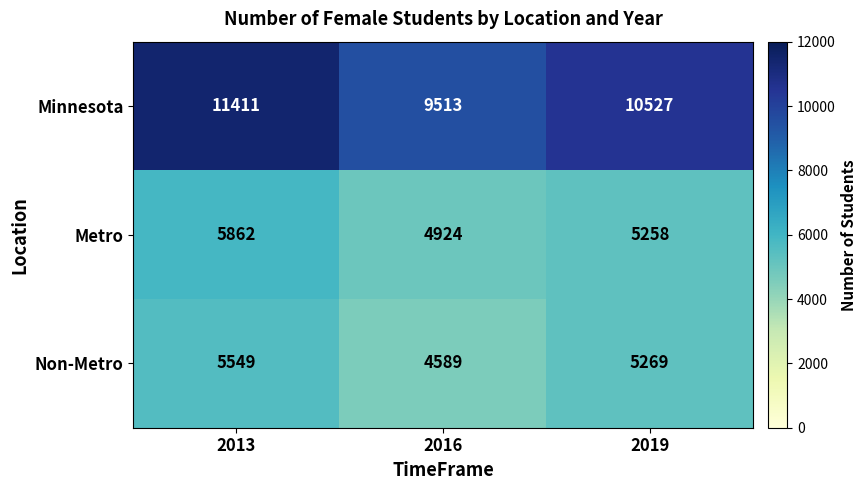

List the series in order of their peak value, lowest first.

Non-Metro, Metro, Minnesota